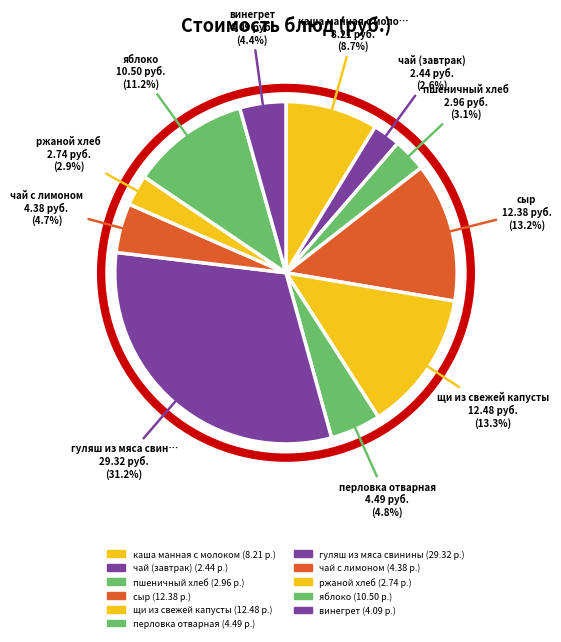

Count the number of slices in the pie.

11